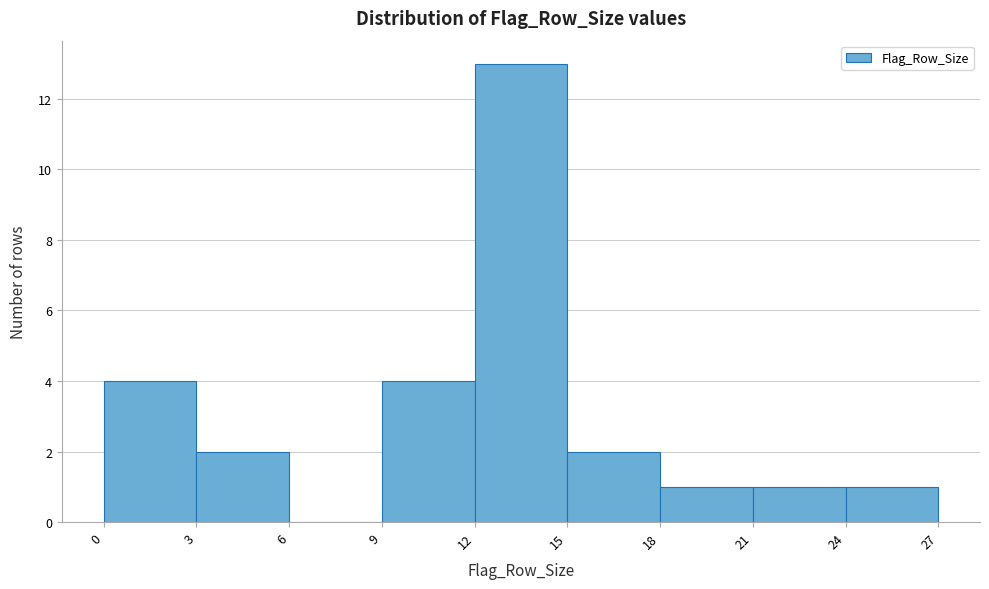

How tall is the bar that spans 21 to 24 on the x-axis? The values are not printed on the chart, so give them approximately, as read against the axis.

1